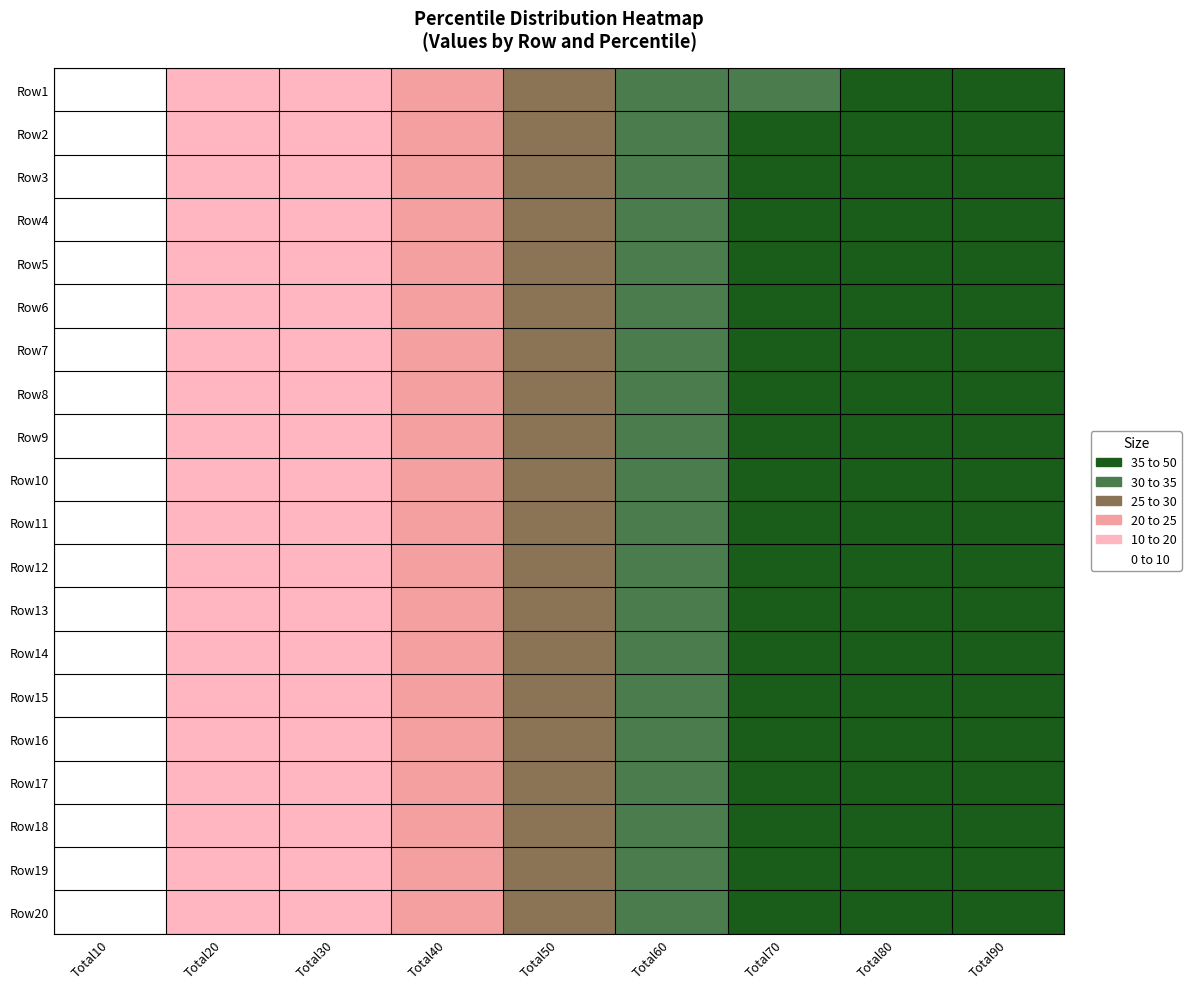

What is the total value across all series at Total80?

795